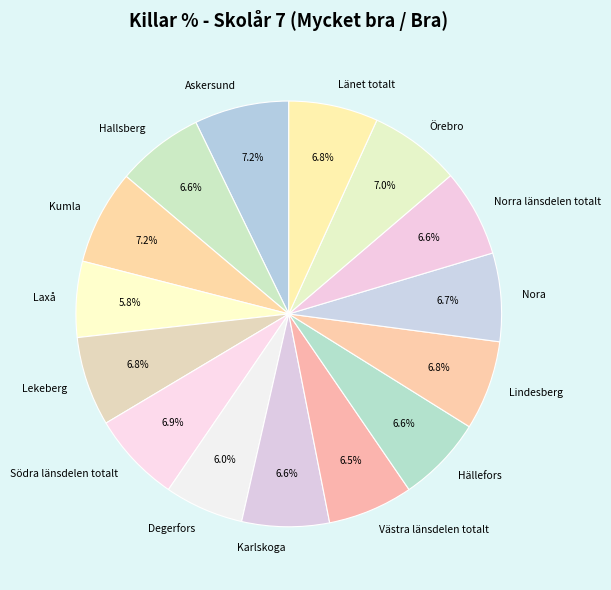

Approximately how many times larger is the value at Kumla compared to Hällefors?

1.1